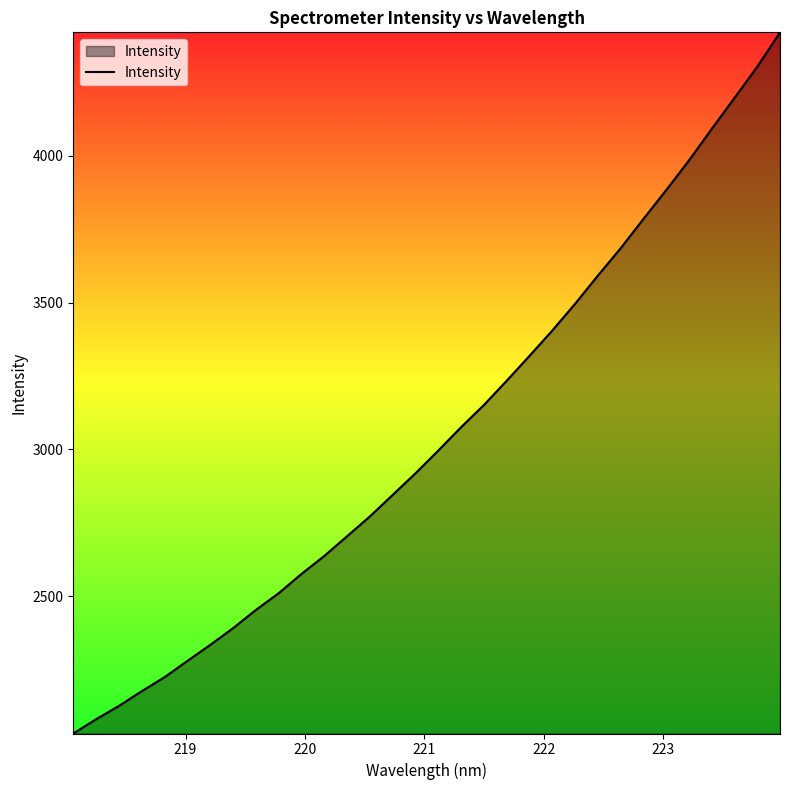

What is the difference between the maximum and minimum values?

2388.9